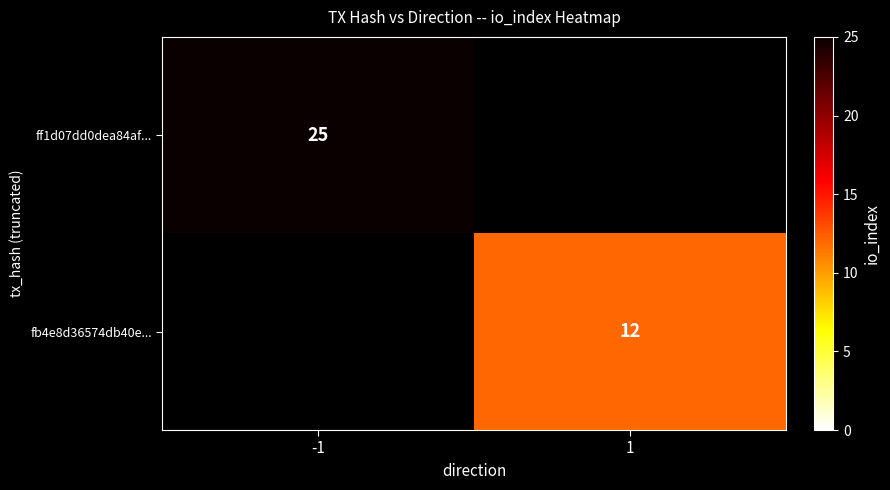

How many categories are shown in the chart?

2